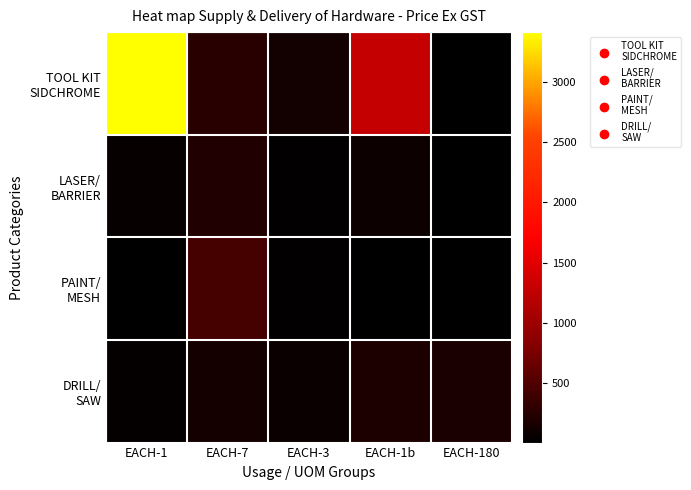

Which has a higher value, EACH-1b or EACH-180?

EACH-1b